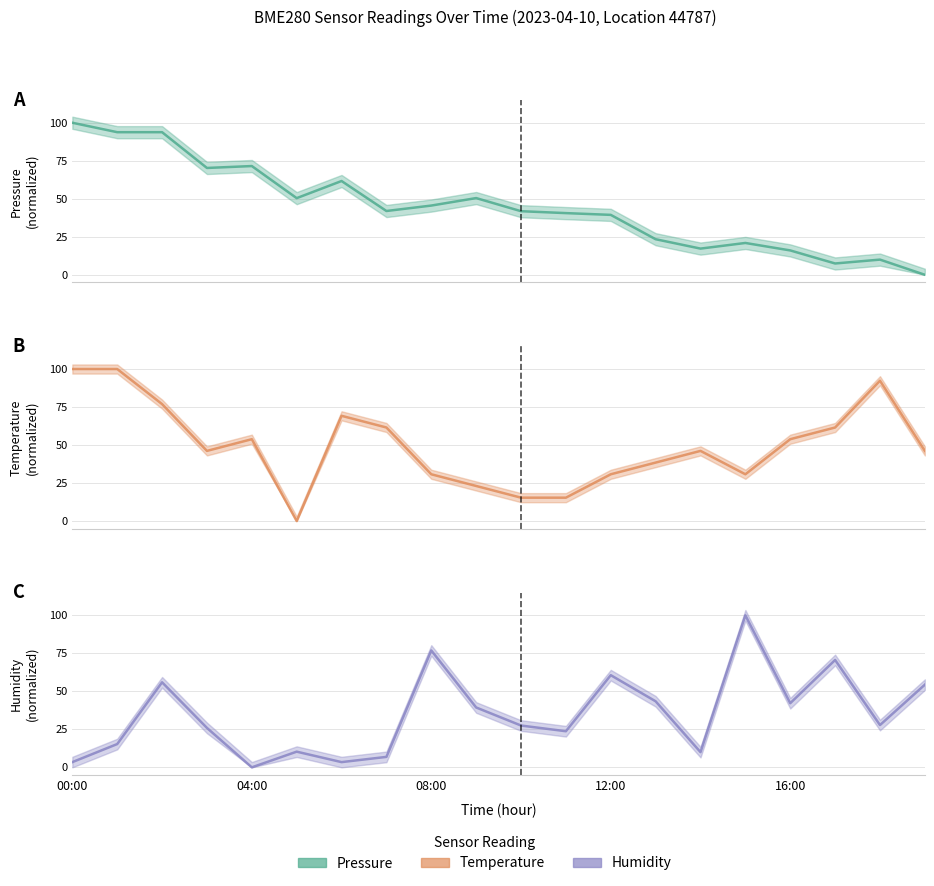

What is the difference between the second highest and minimum values in the humidity (estimate) series?

76.9